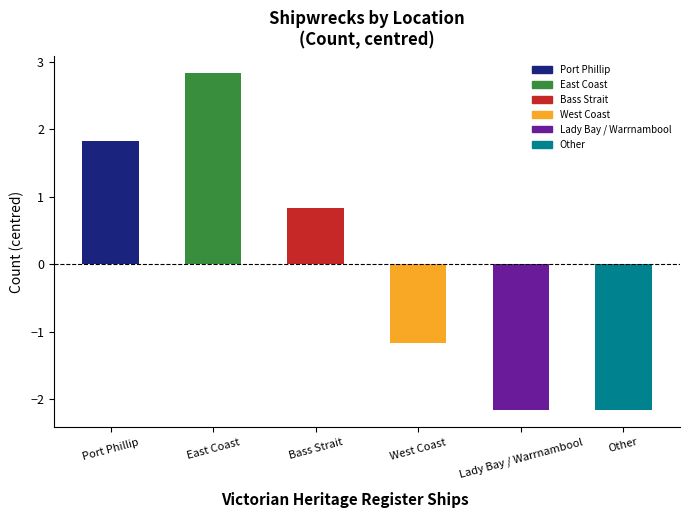

What is the change in value from West Coast to Lady Bay / Warrnambool?

-1.0